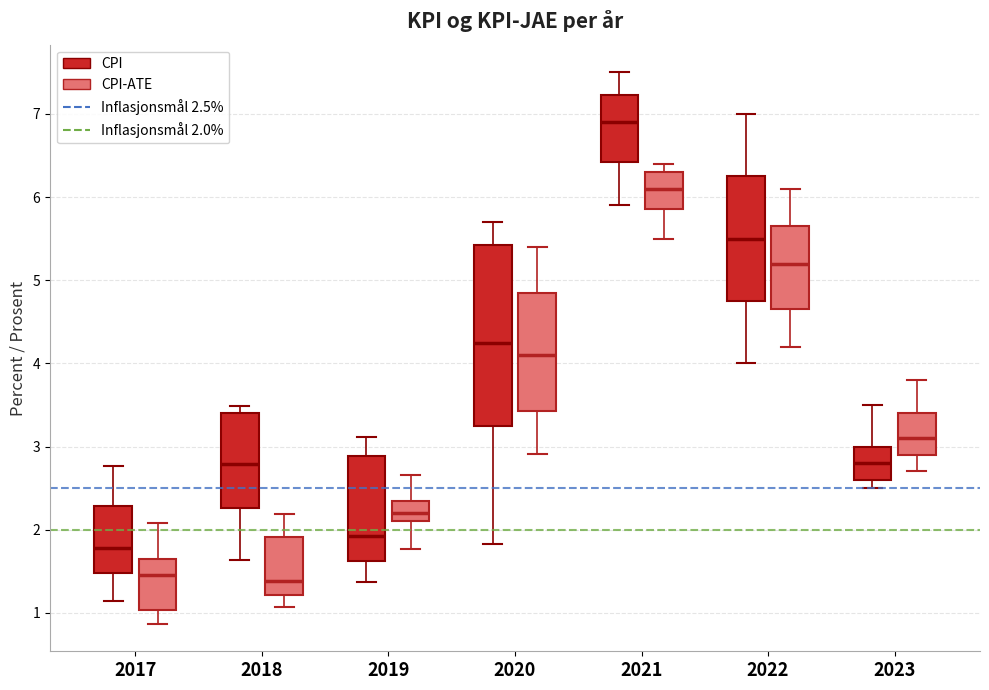

Reading left to right, read every box against the y-axis: the position of its median line, the range the box covers, and the ends of its whiskers. The values are not printed on the chart, so give them approximately, as read against the axis.

2017 (CPI): median 1.8, box 1.5 to 2.3, whiskers 1.1 to 2.8
2017 (CPI-ATE): median 1.5, box 1.0 to 1.6, whiskers 0.9 to 2.1
2018 (CPI): median 2.8, box 2.3 to 3.4, whiskers 1.6 to 3.5
2018 (CPI-ATE): median 1.4, box 1.2 to 1.9, whiskers 1.1 to 2.2
2019 (CPI): median 1.9, box 1.6 to 2.9, whiskers 1.4 to 3.1
2019 (CPI-ATE): median 2.2, box 2.1 to 2.3, whiskers 1.8 to 2.7
2020 (CPI): median 4.3, box 3.3 to 5.4, whiskers 1.8 to 5.7
2020 (CPI-ATE): median 4.1, box 3.4 to 4.9, whiskers 2.9 to 5.4
2021 (CPI): median 6.9, box 6.4 to 7.2, whiskers 5.9 to 7.5
2021 (CPI-ATE): median 6.1, box 5.9 to 6.3, whiskers 5.5 to 6.4
2022 (CPI): median 5.5, box 4.8 to 6.3, whiskers 4.0 to 7.0
2022 (CPI-ATE): median 5.2, box 4.7 to 5.7, whiskers 4.2 to 6.1
2023 (CPI): median 2.8, box 2.6 to 3.0, whiskers 2.5 to 3.5
2023 (CPI-ATE): median 3.1, box 2.9 to 3.4, whiskers 2.7 to 3.8